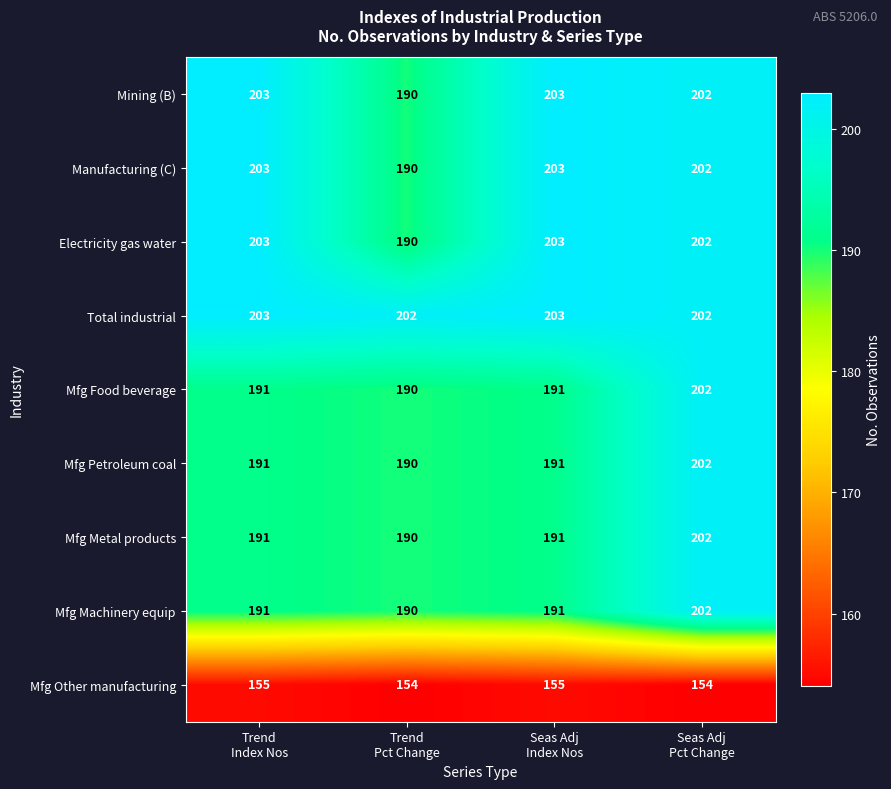

What is the lowest value of the Mfg Other manufacturing series?

154